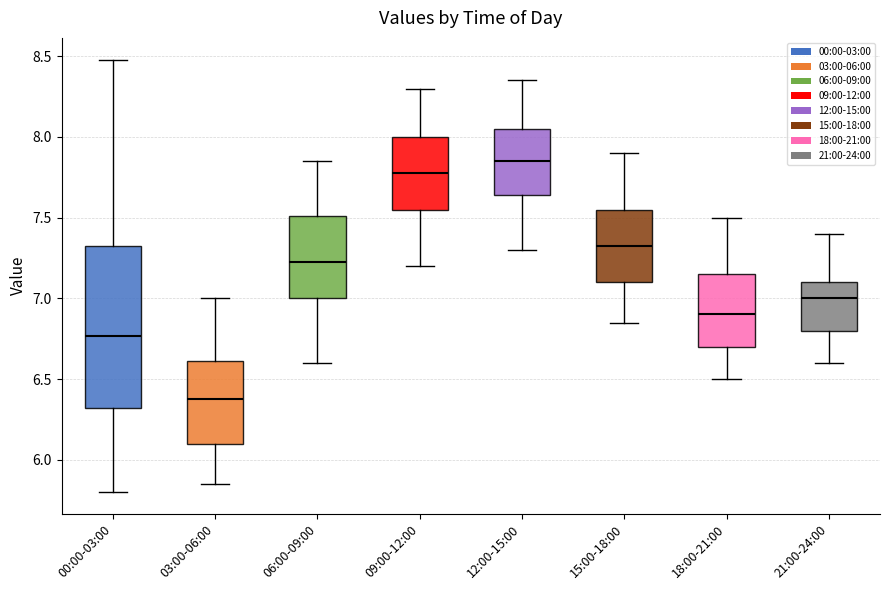

Where does the lower whisker of the box for 12:00-15:00 end on the y-axis? The values are not printed on the chart, so give them approximately, as read against the axis.

7.30